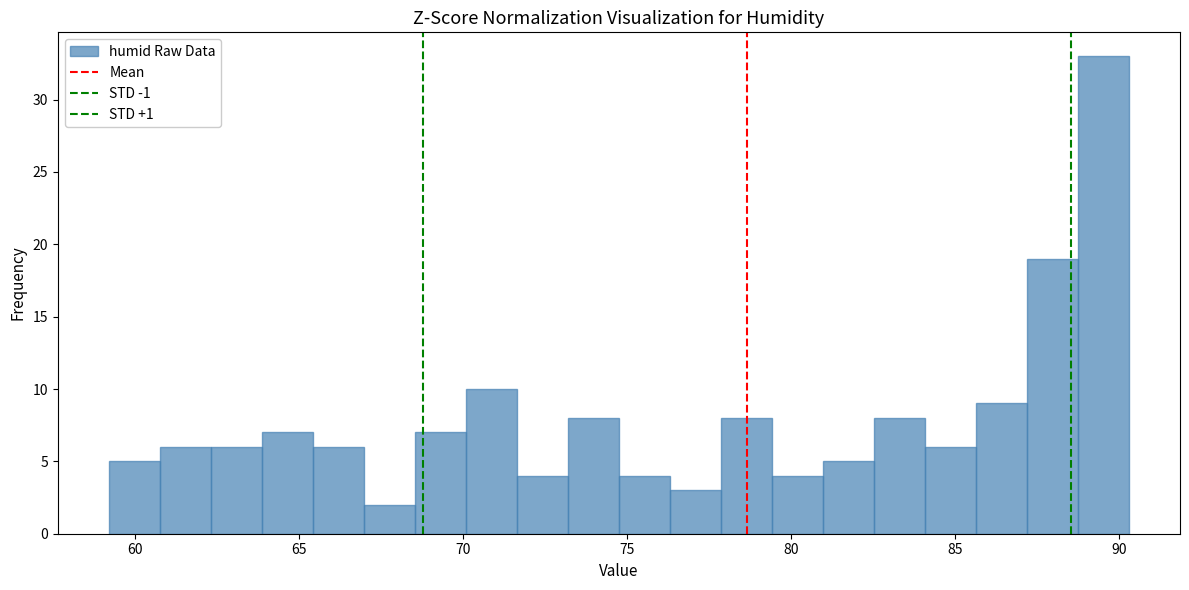

Around what value on the x-axis is the tallest bar? Give the approximate position of its centre, as read against the axis.

89.5